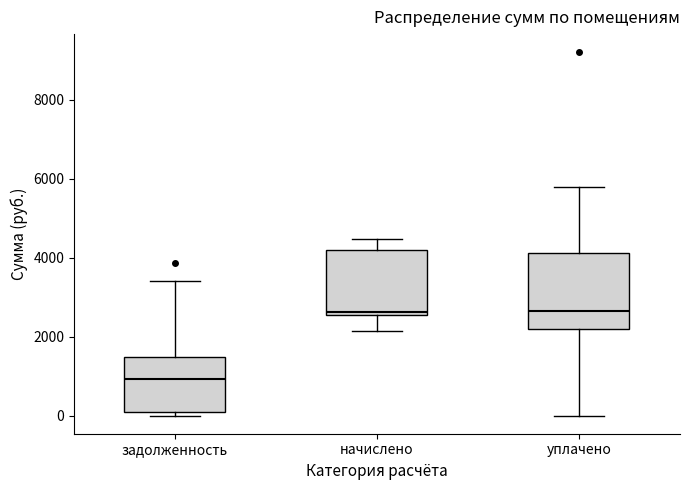

Which box's median line is the lowest?

задолженность